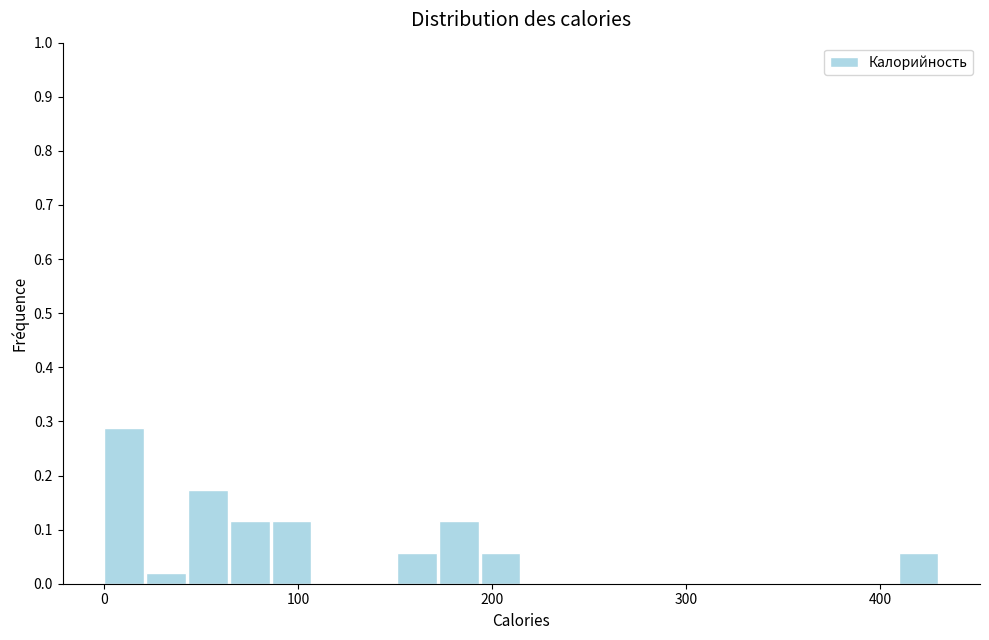

Read against the x-axis, roughly where is the centre of the tallest bar?

10